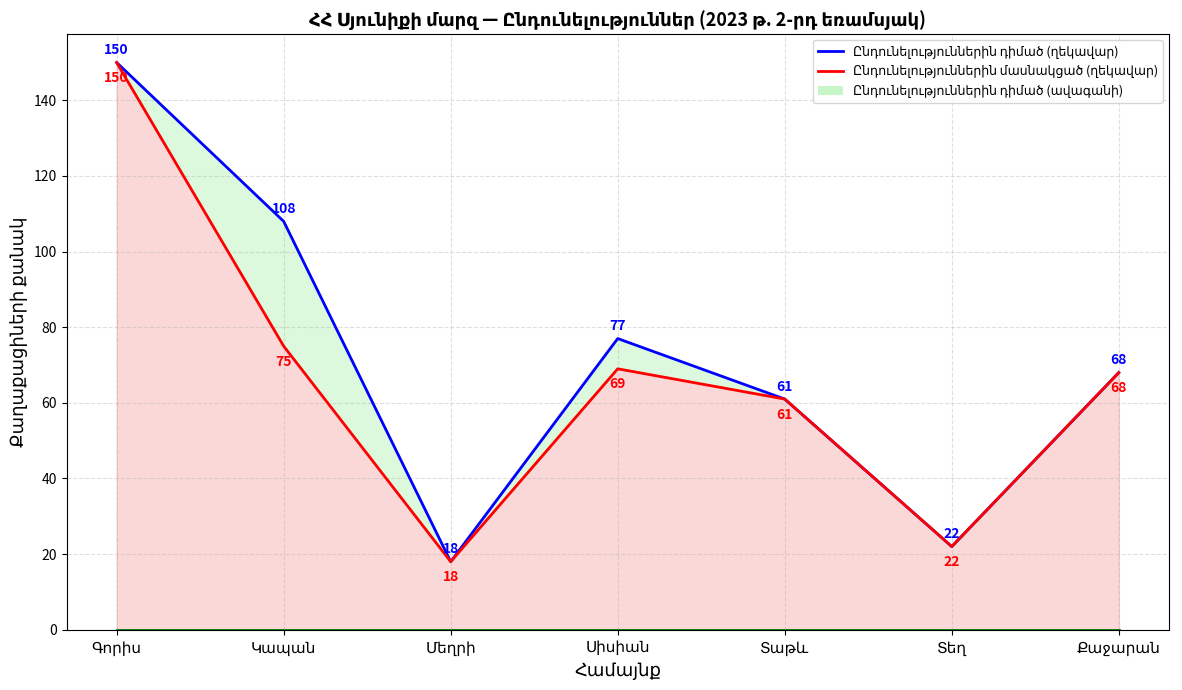

Which series changed the most between Կապան and Սիսիան?

Ընդունելություններին դիմած (ղեկավար)